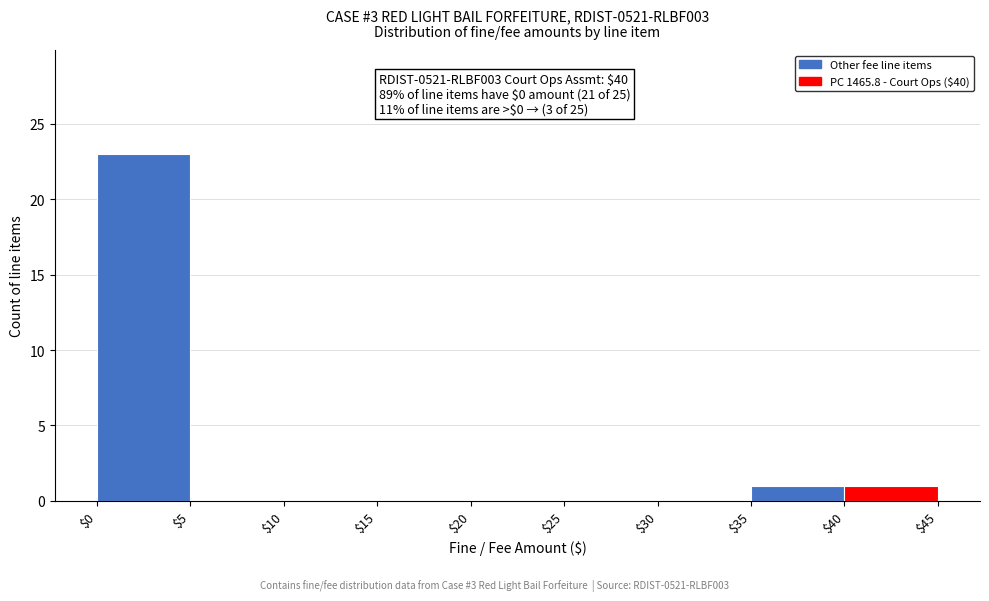

Over which range of the x-axis is the bar tallest?

$0 to $5